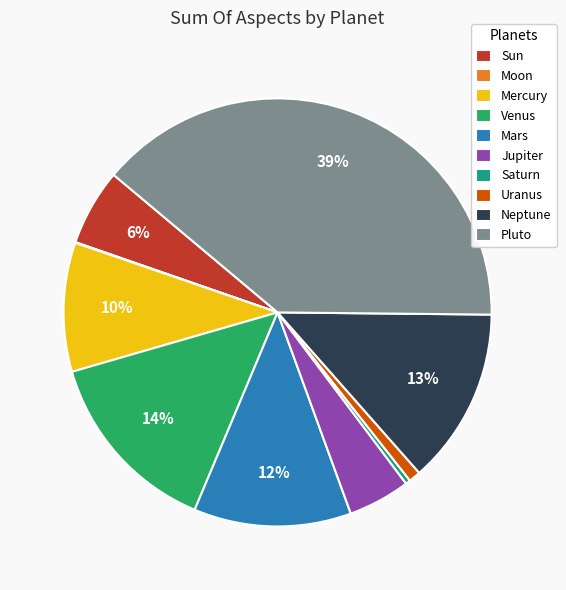

Which has a higher value, Jupiter or Venus?

Venus